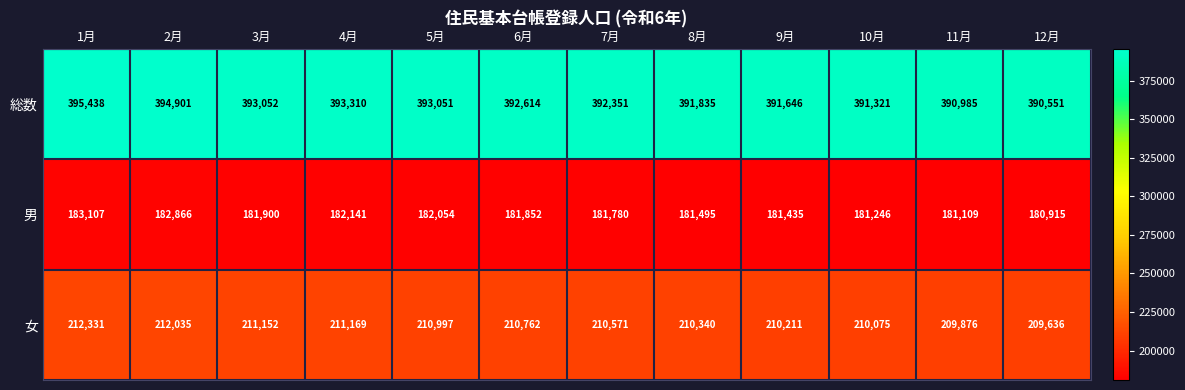

Which label corresponds to the smallest value in the chart?

12月